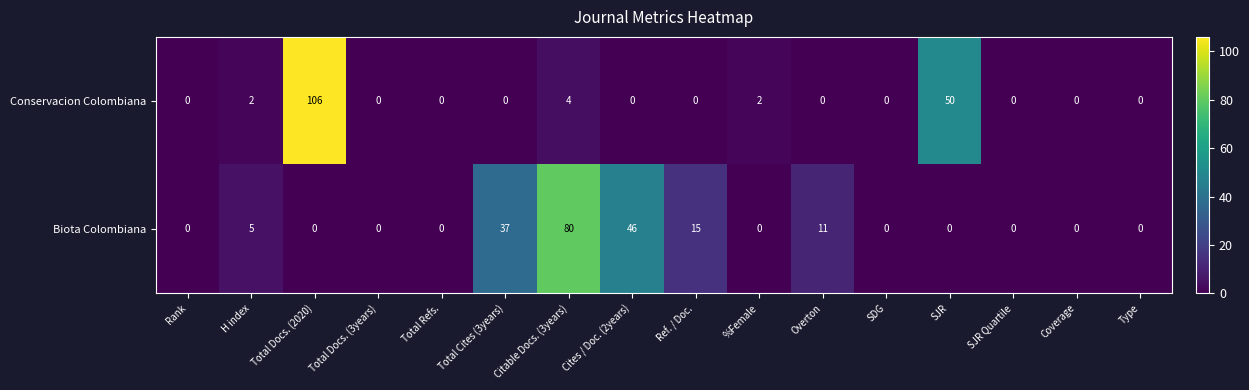

Which category has the highest value in the Biota Colombiana series?

Citable Docs. (3years)